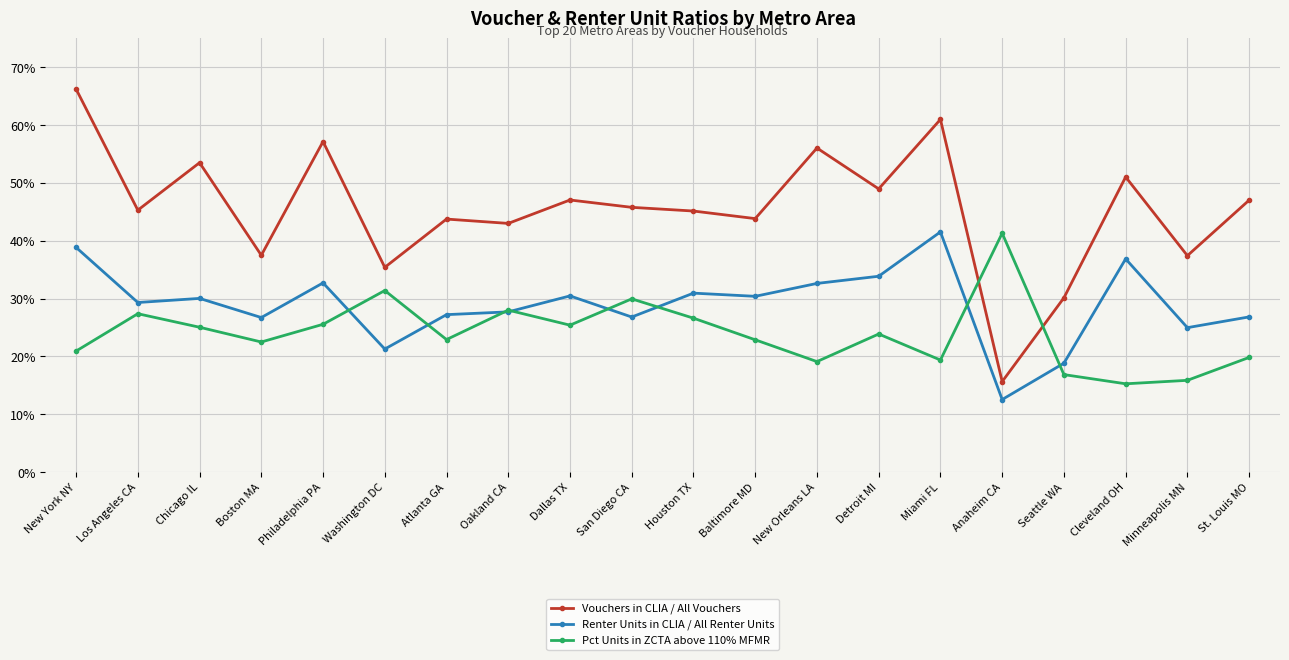

What is the label of the 5th point from the right?

Anaheim CA